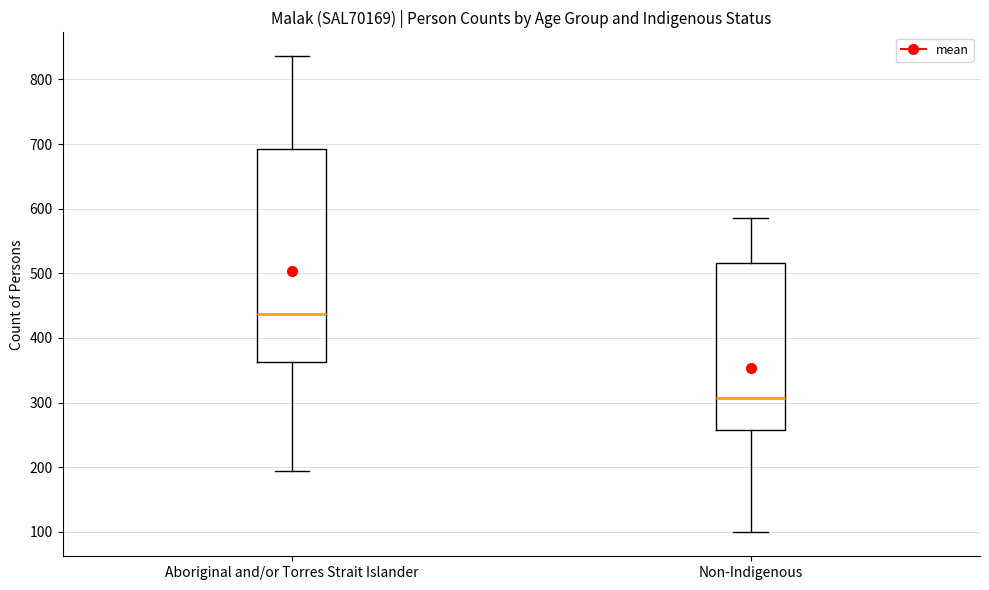

Which box is the tallest, from its lower edge to its upper edge?

Aboriginal and/or Torres Strait Islander